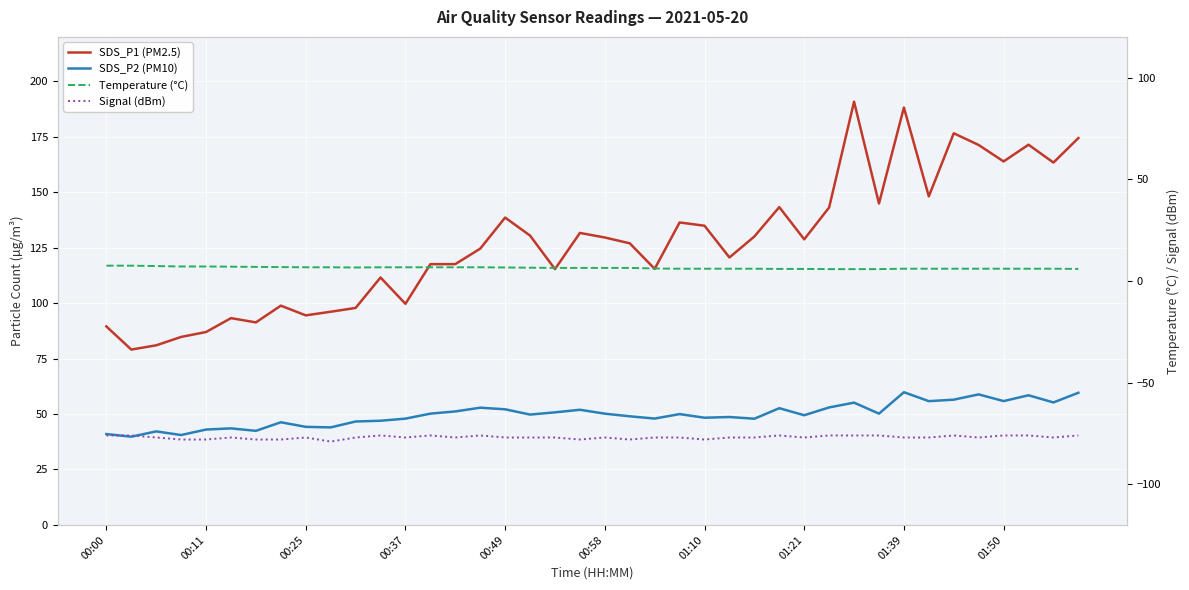

The value of Signal (dBm) at 13 is -128.9. True or false?

False